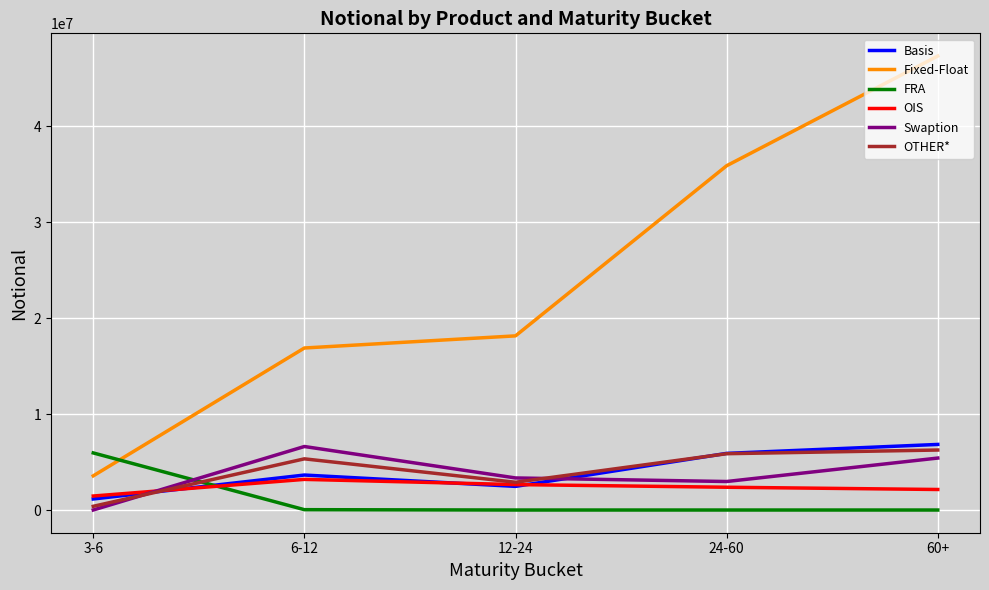

Which series has the largest total across all categories?

Fixed-Float